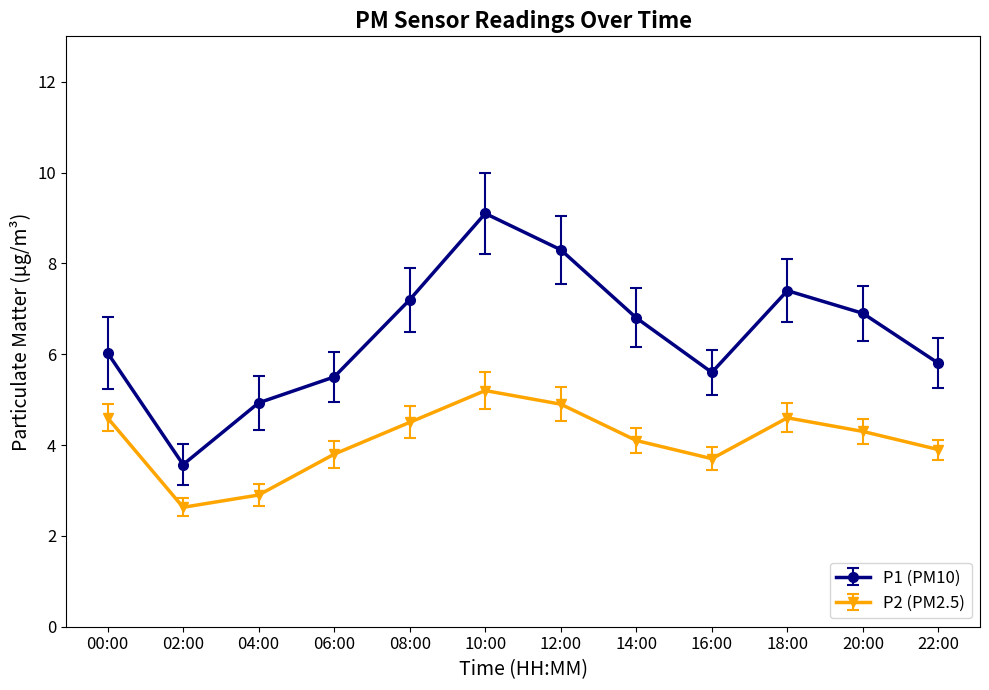

At which category is the sum across all series the highest?

10:00